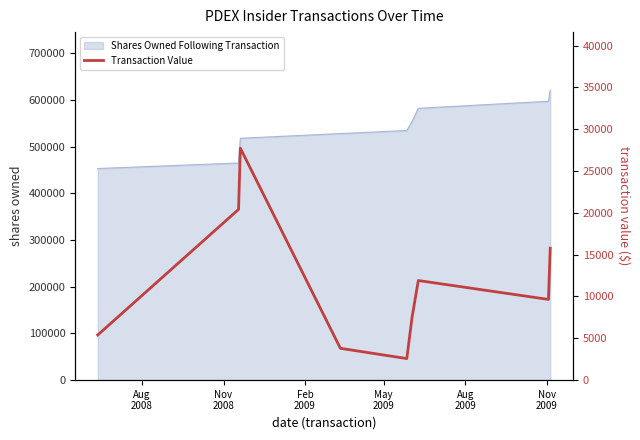

What is the lowest value of the Shares Owned Following Transaction series?

453200